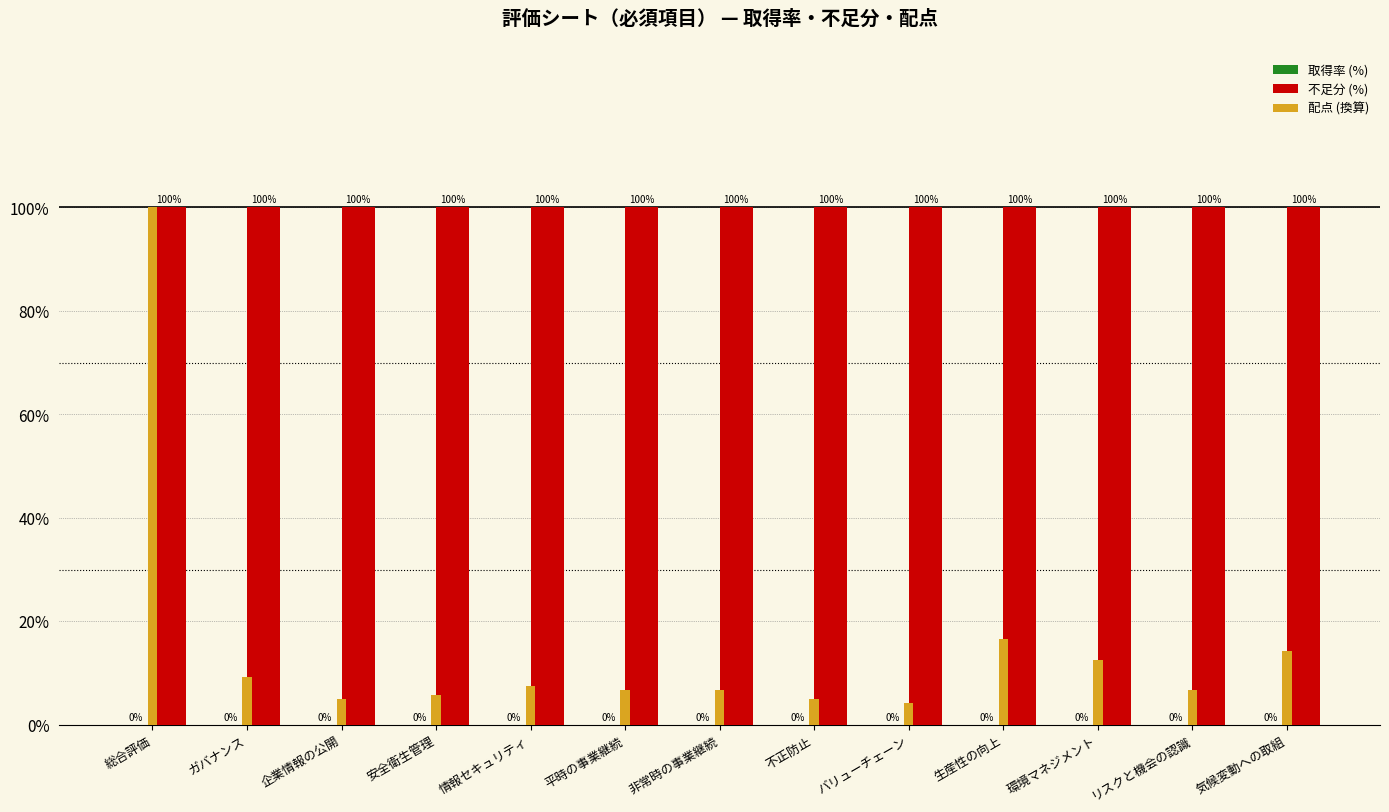

The value of 配点 (換算) at 生産性の向上 is 16.7. True or false?

True